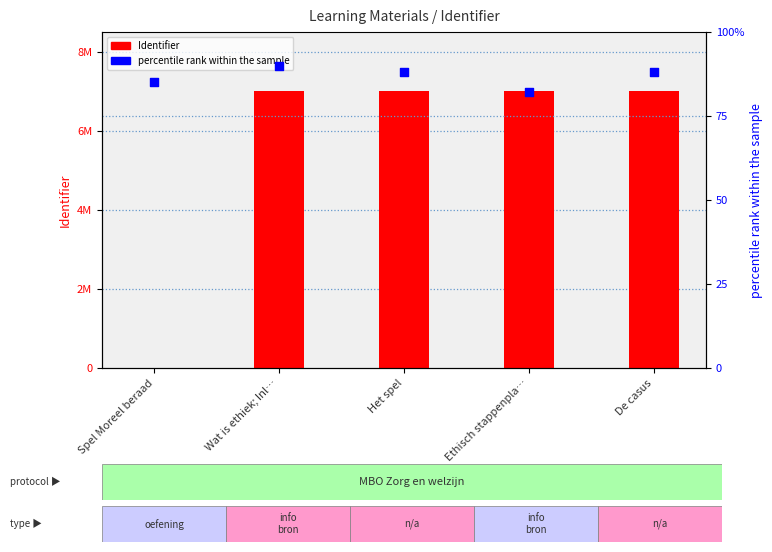

Is the value of Identifier at Het spel greater than the value of percentile rank within the sample at Wat is ethiek; Inl…?

Yes